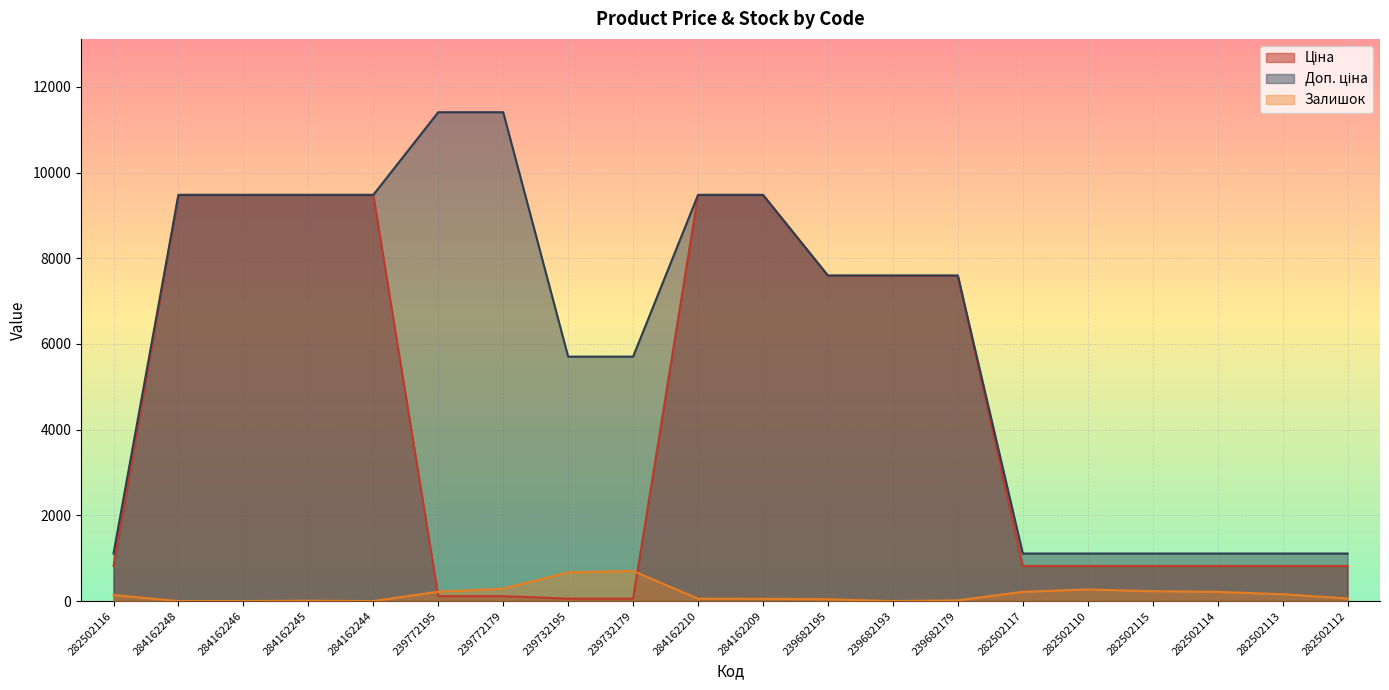

Which label corresponds to the largest value in the chart?

239772195